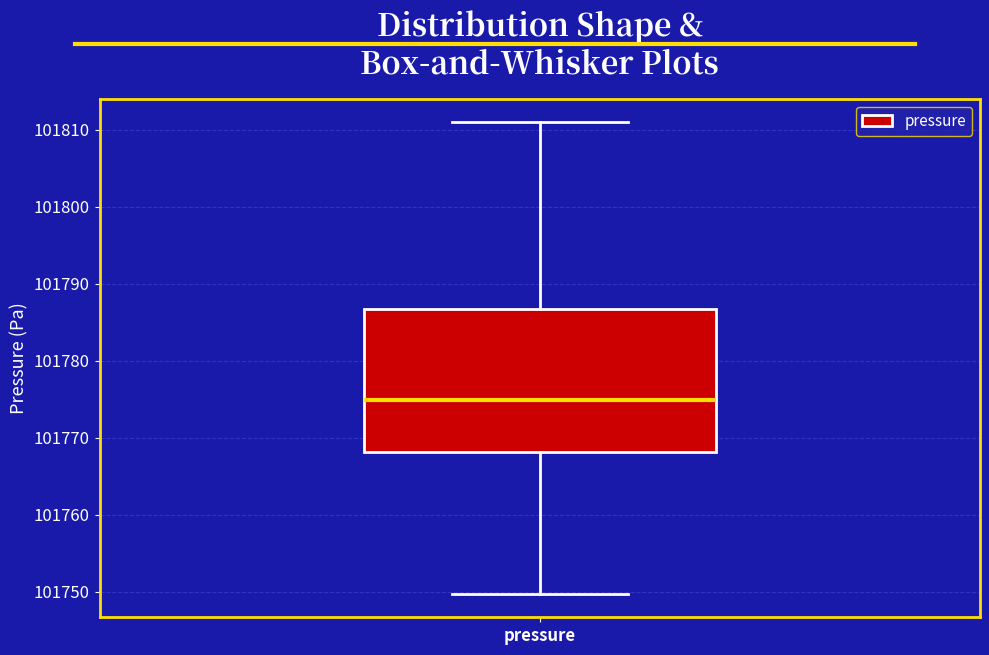

Read this box plot against the y-axis: the position of the median line, the range covered by the box, and the ends of both whiskers. The values are not printed on the chart, so give them approximately, as read against the axis.

median 101775, box 101768 to 101787, whiskers 101750 to 101811